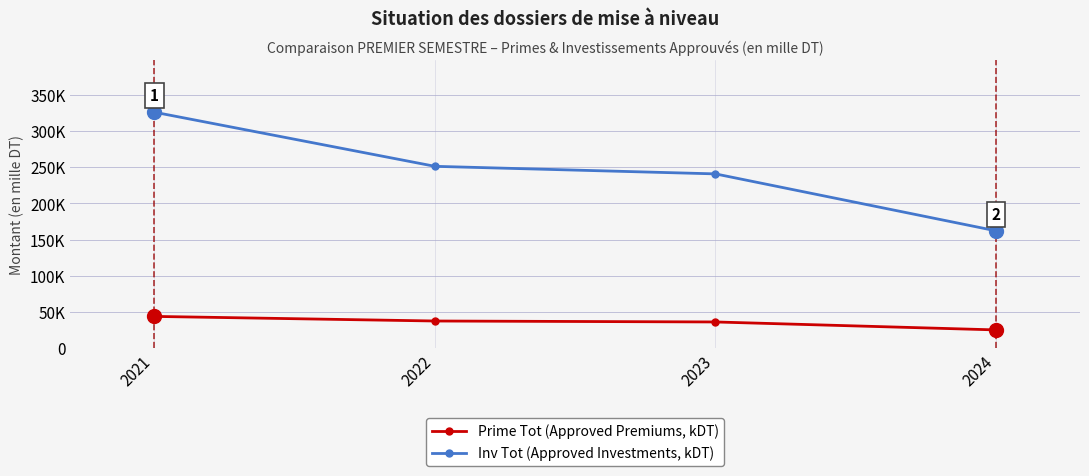

At how many categories does at least one series exceed 119173?

4